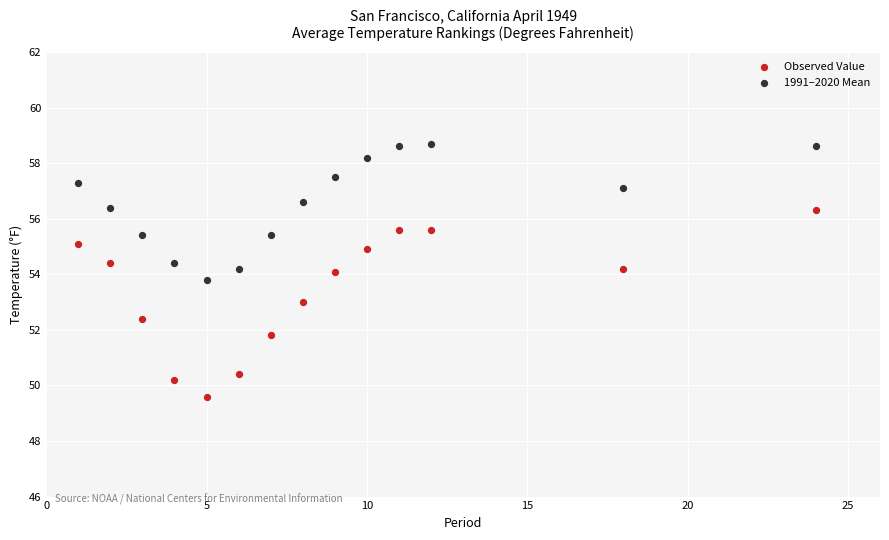

Which series has the largest Y range (max minus min)?

Observed Value